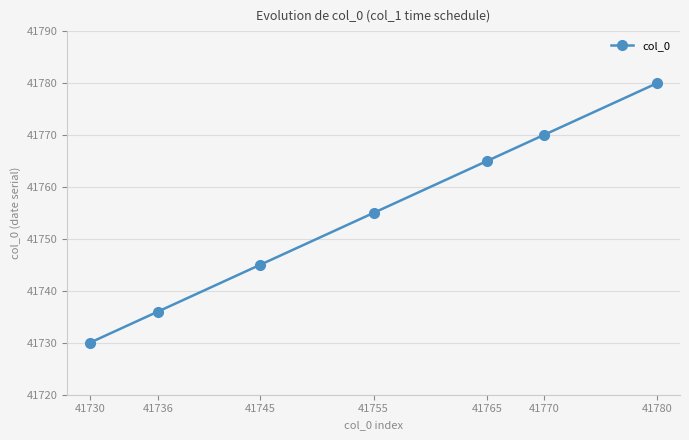

True or false: the data has more than 2 interior local peaks.

False